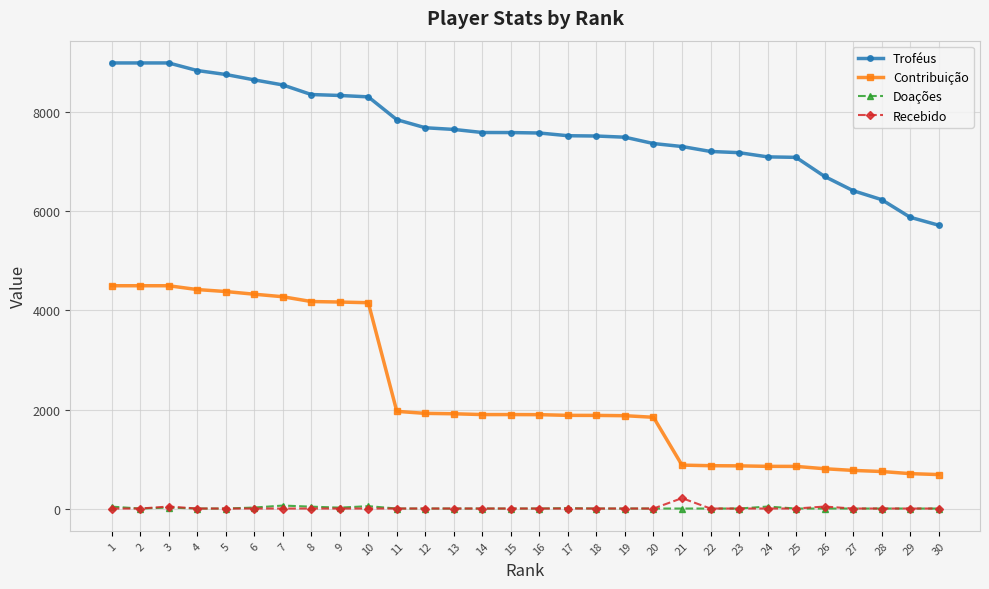

What is the spread (max minus min) of values at 9?

8343